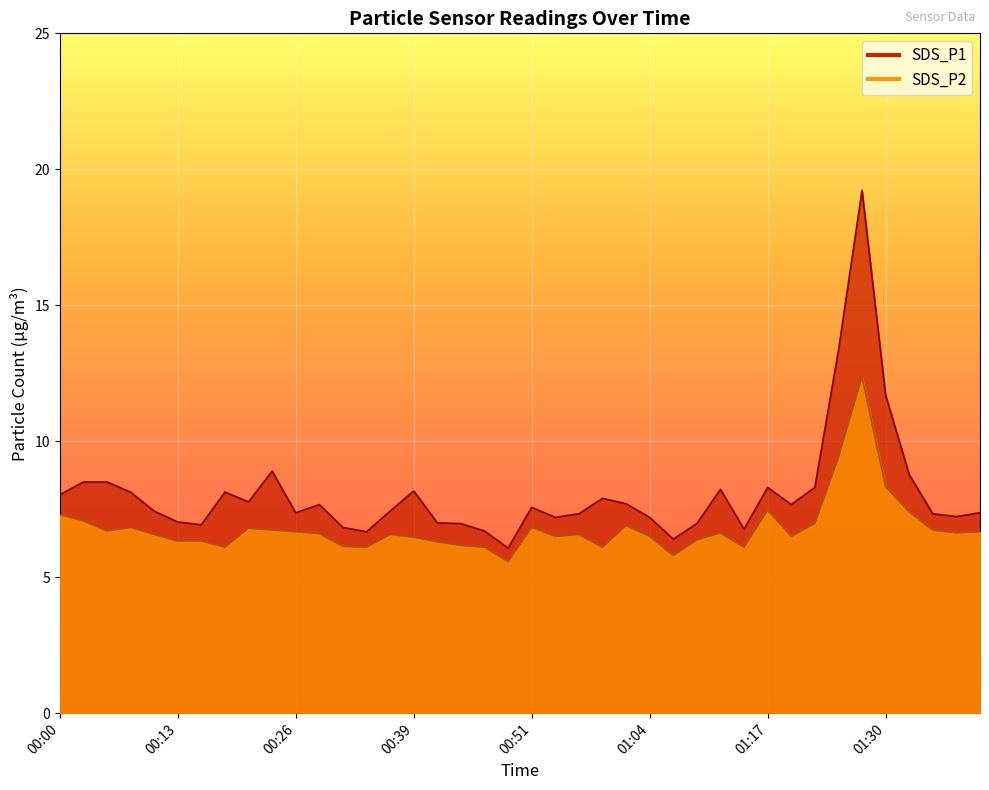

True or false: SDS_P1 and SDS_P2 cross at least once.

False